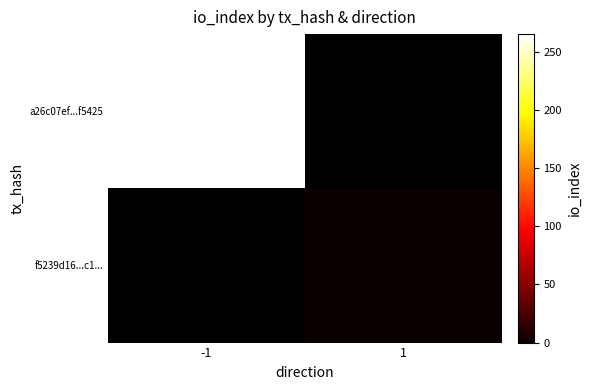

Count the number of data series in this chart.

2